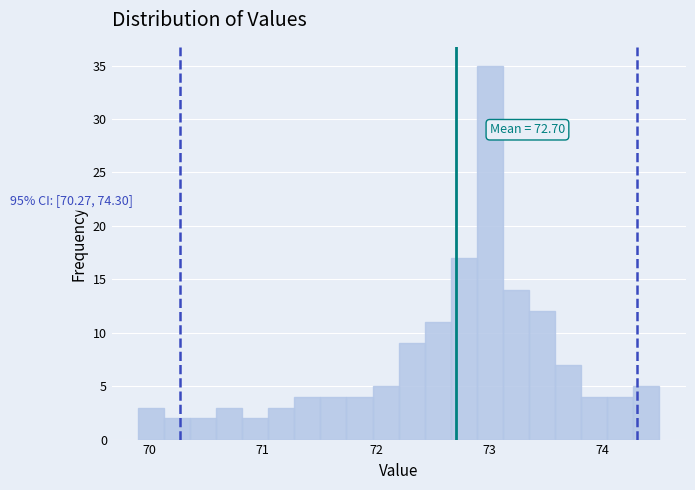

Around what value on the x-axis is the tallest bar? Give the approximate position of its centre, as read against the axis.

73.0